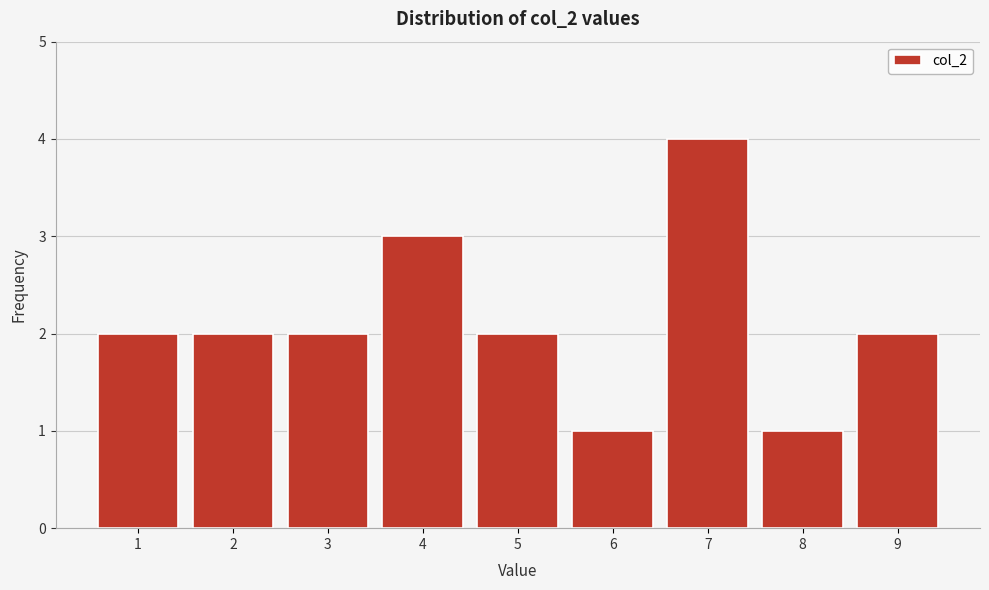

What is the height of the bar covering 6.5 to 7.5 on the x-axis? The values are not printed on the chart, so give them approximately, as read against the axis.

4